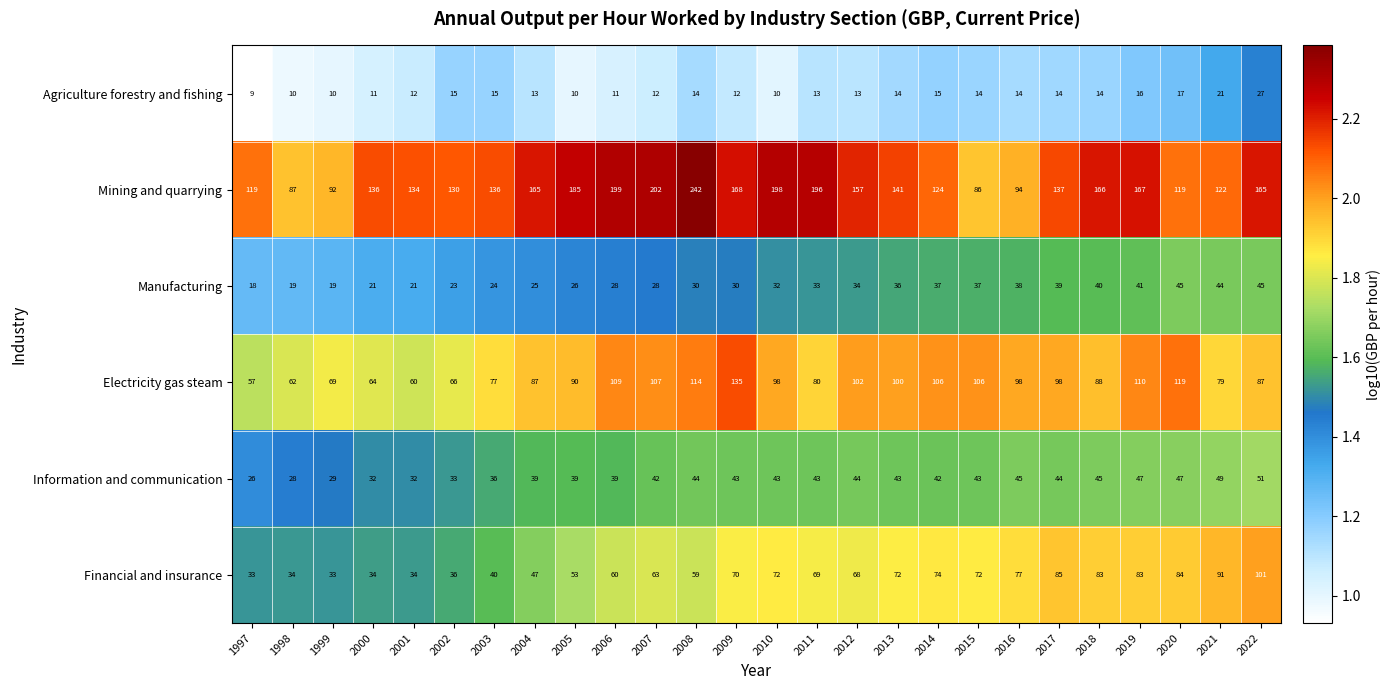

Rank the series by their maximum value, from highest to lowest.

Mining and quarrying, Electricity gas steam, Financial and insurance, Information and communication, Manufacturing, Agriculture forestry and fishing